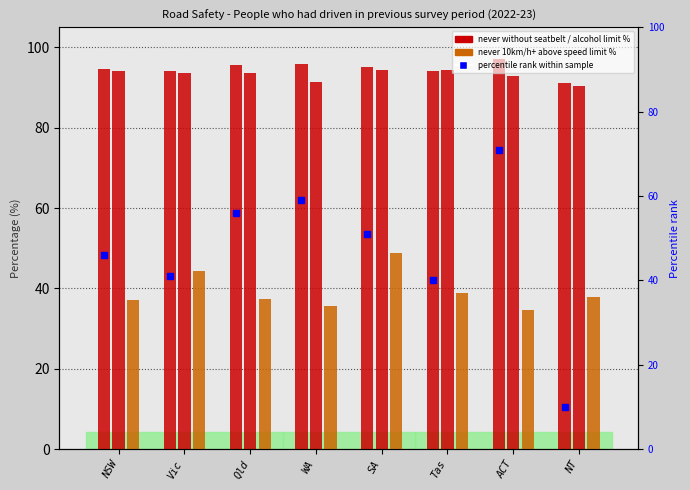

At how many categories does at least one series exceed 91?

7